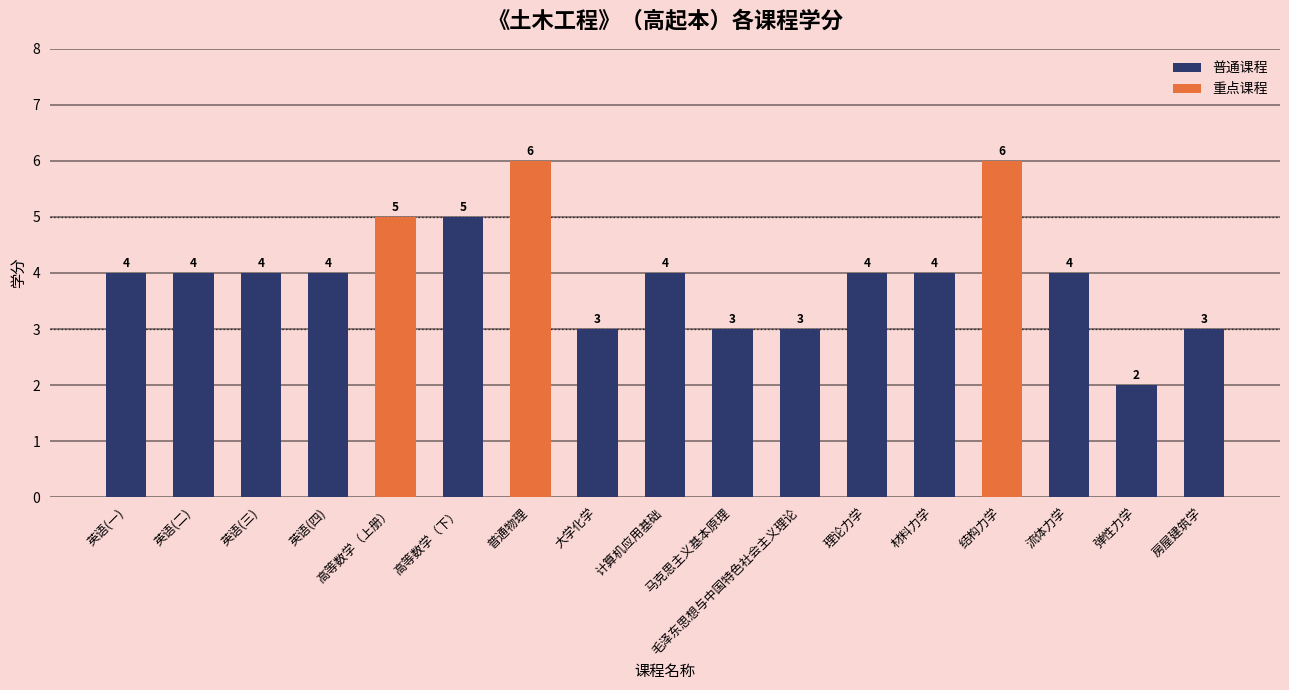

What is the difference between the second highest and second lowest values?

3